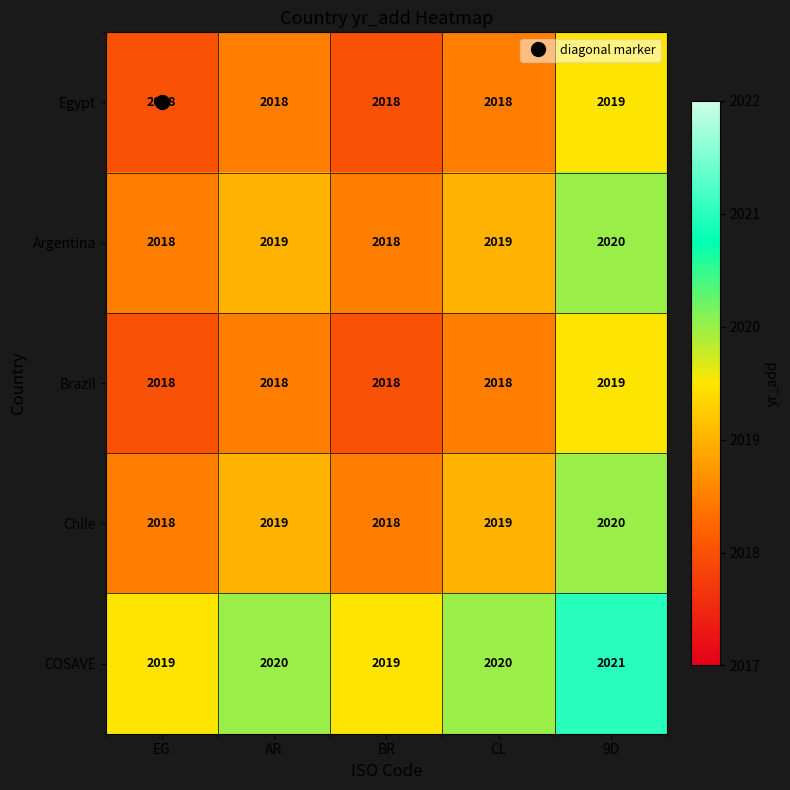

The COSAVE series shows 1243 at EG. True or false?

False